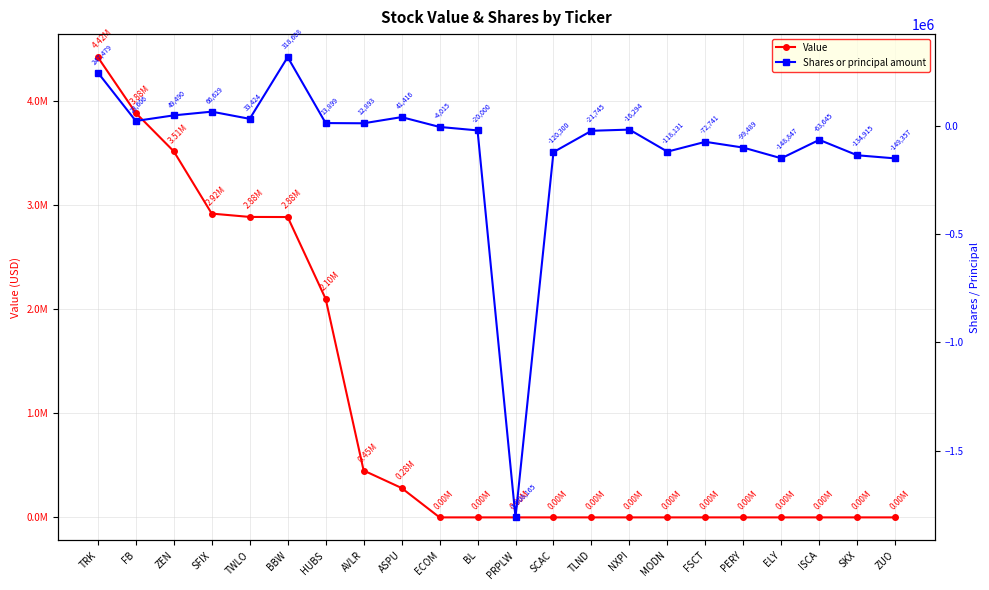

Which series has the largest range (max minus min)?

Value